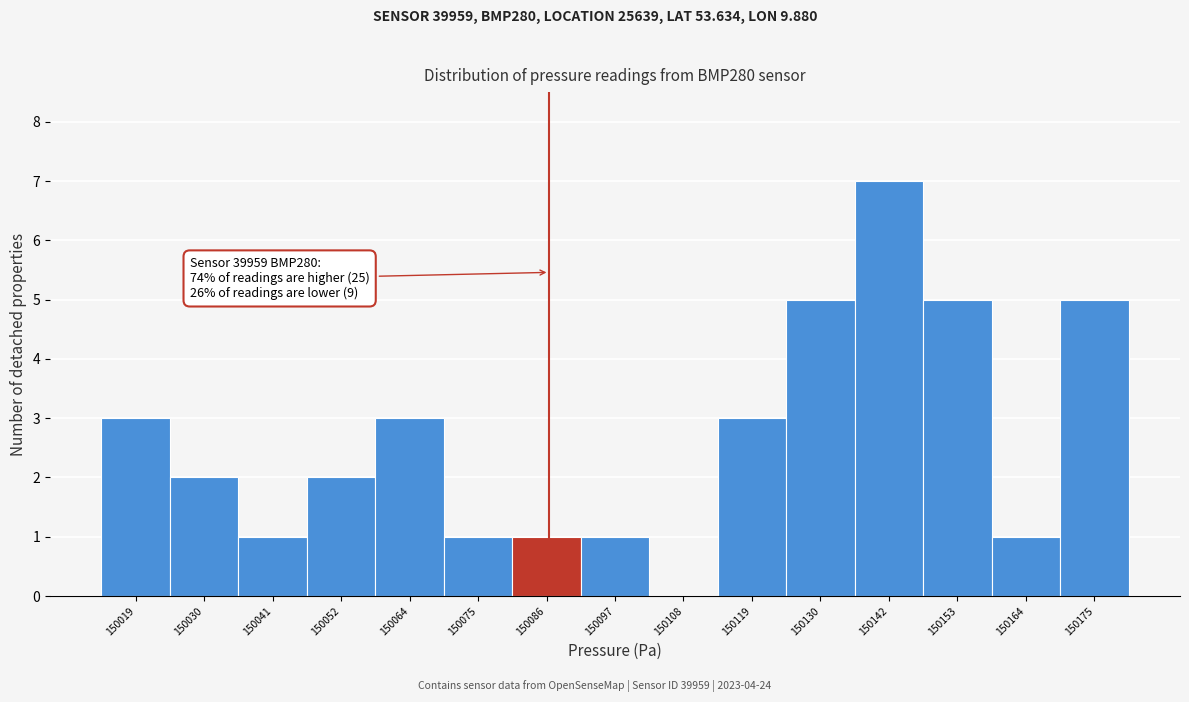

Over which range of the x-axis is the bar tallest?

150136 to 150148